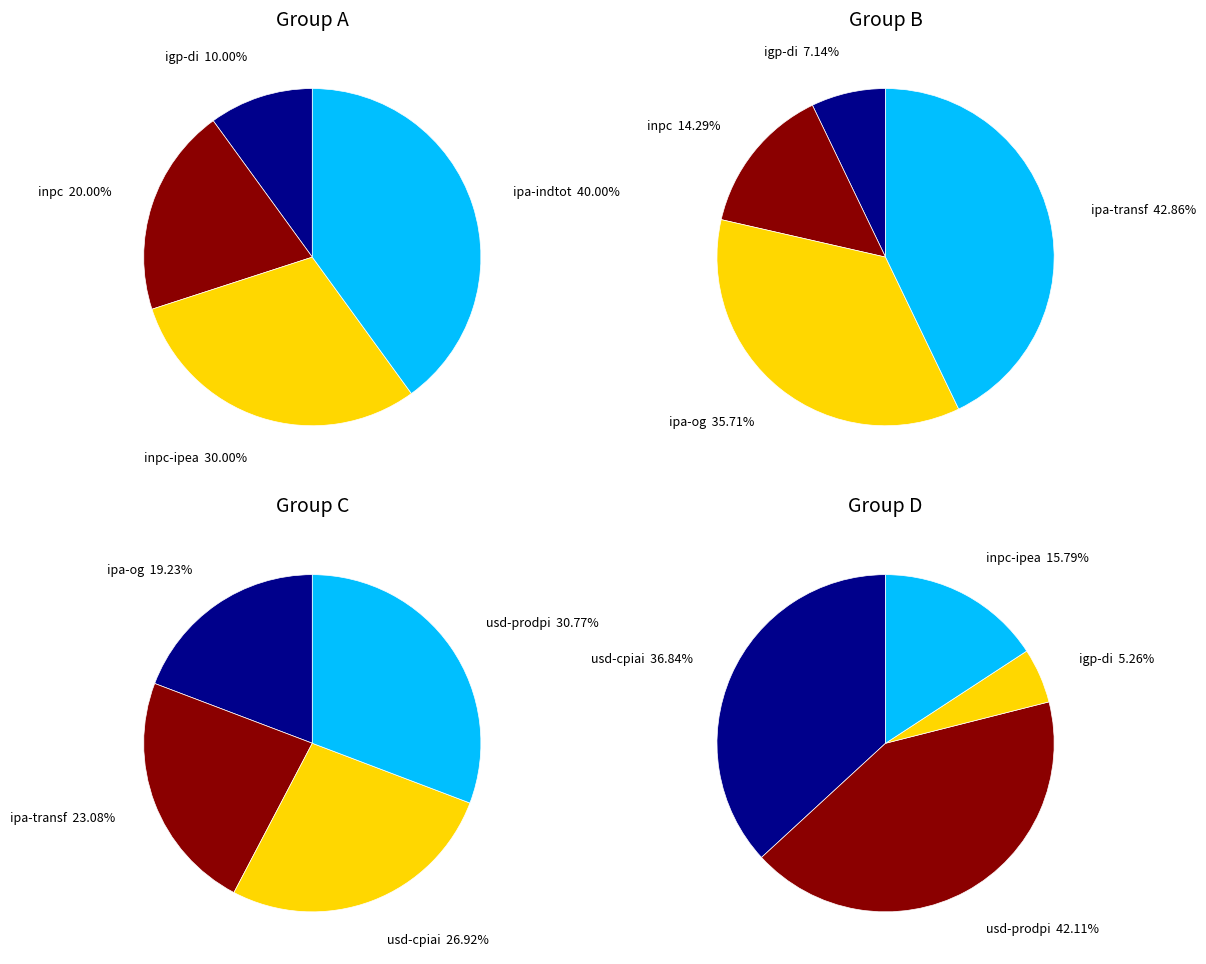

The inpc-ipea slice represents 1% of the pie. True or false?

False